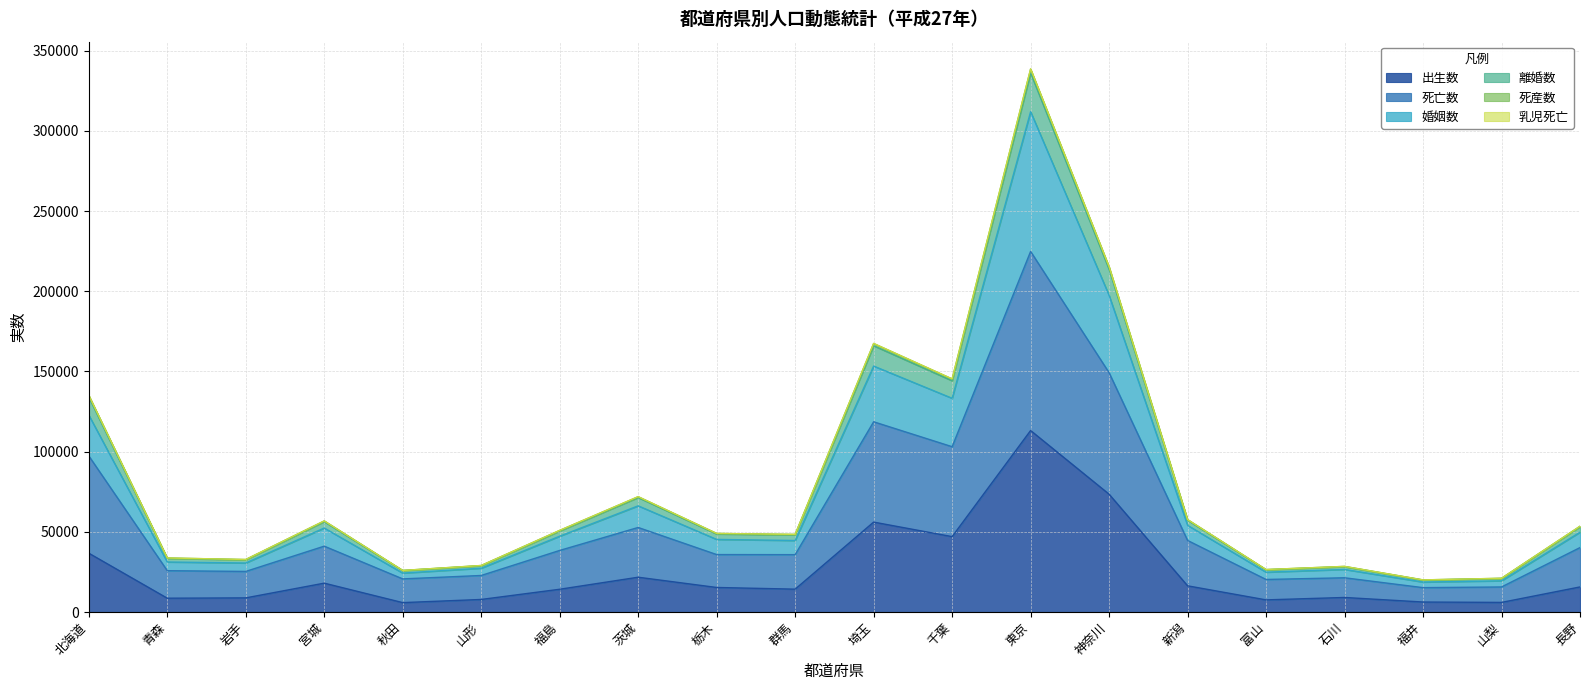

At which category is the sum across all series the highest?

東京